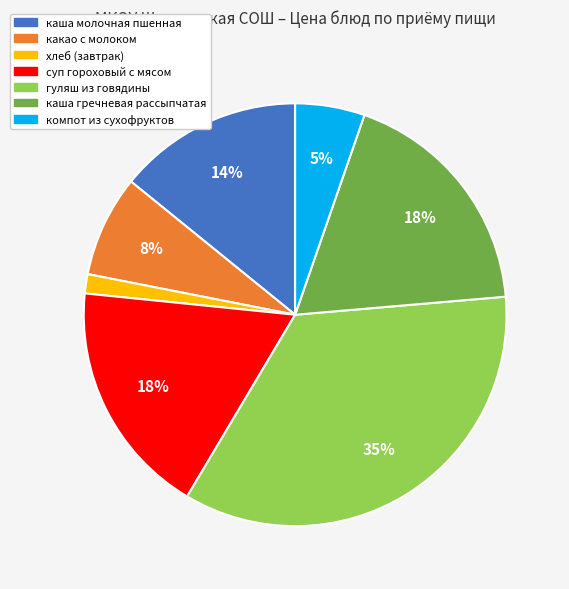

Which has a higher value, каша гречневая рассыпчатая or хлеб (завтрак)?

каша гречневая рассыпчатая